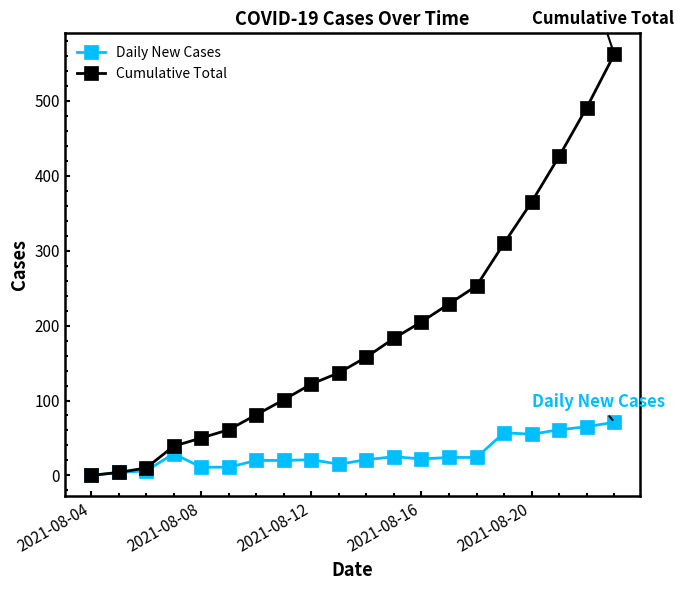

What is the greatest value displayed?

562